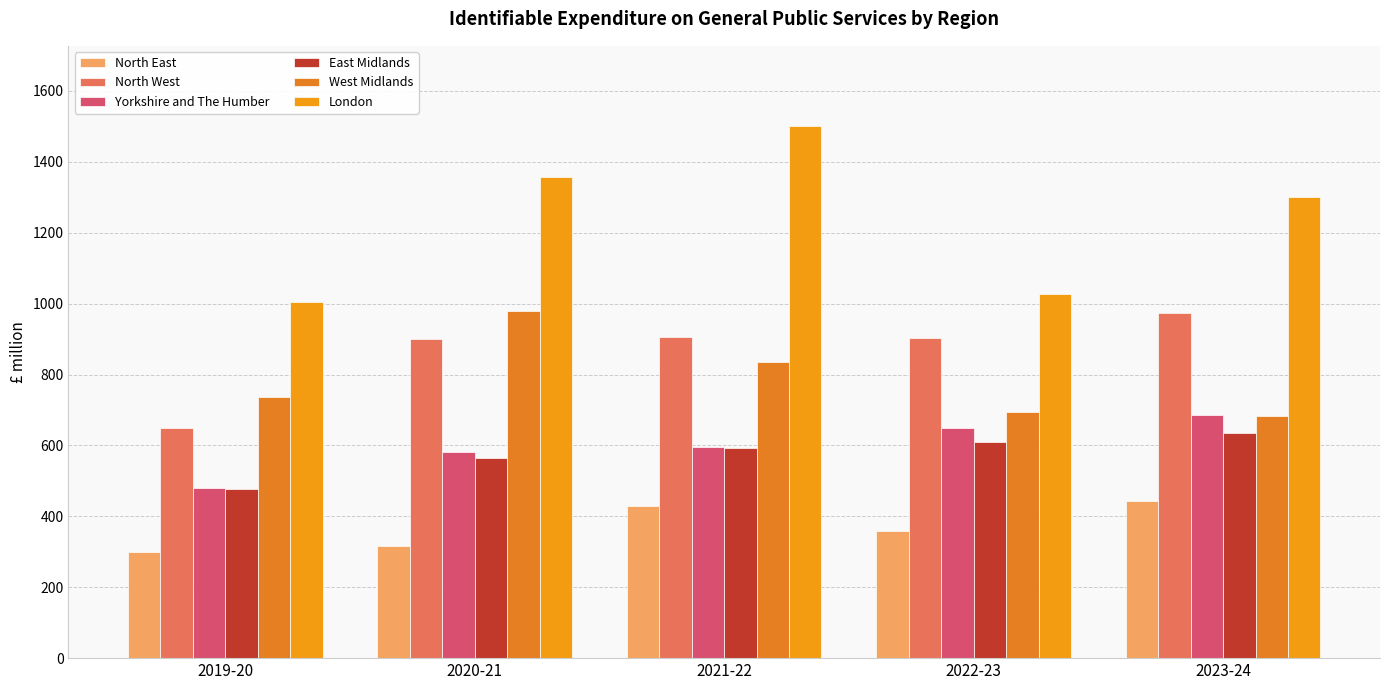

What is the label of the 2nd bar from the right?

2022-23